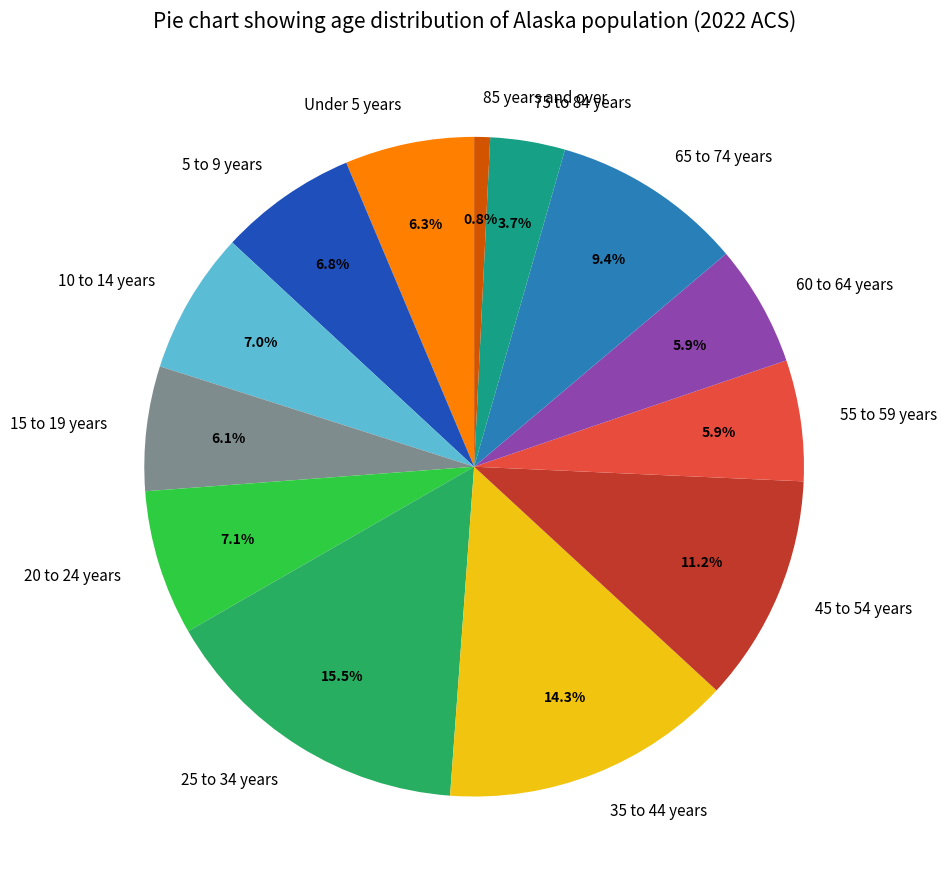

Which category has the smallest portion of the pie?

85 years and over